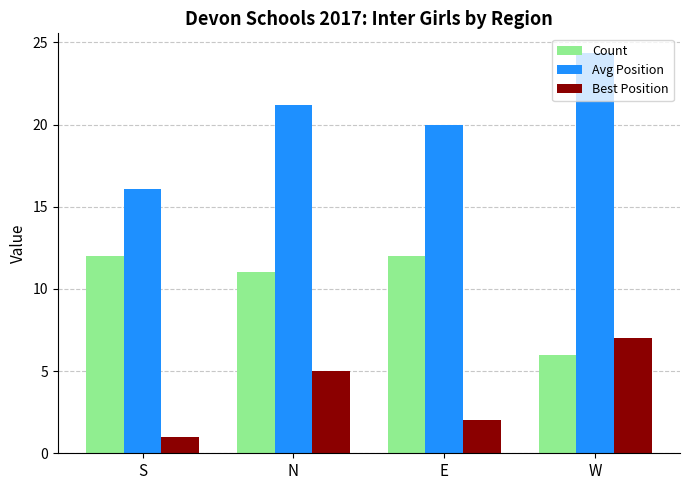

Rank the series at S from highest to lowest value.

Avg Position, Count, Best Position